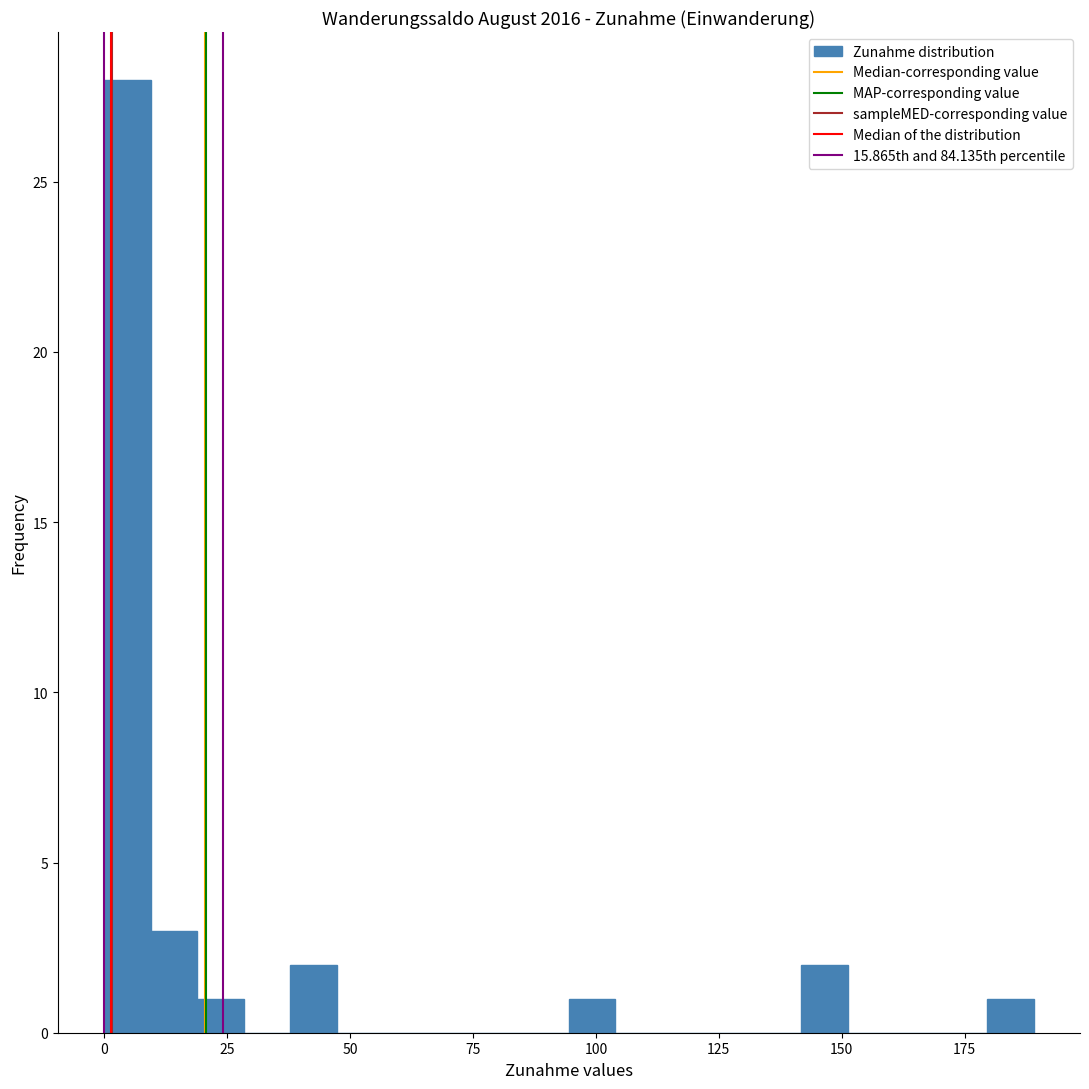

Around what value on the x-axis is the tallest bar? Give the approximate position of its centre, as read against the axis.

5